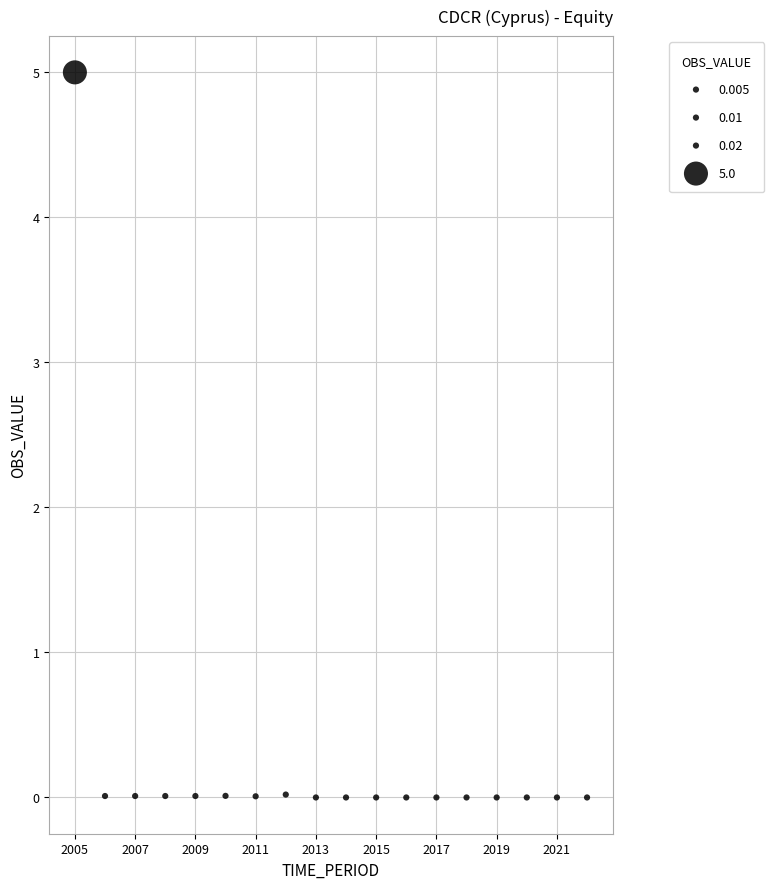

What is the range of Y values (max minus min)?

5.0